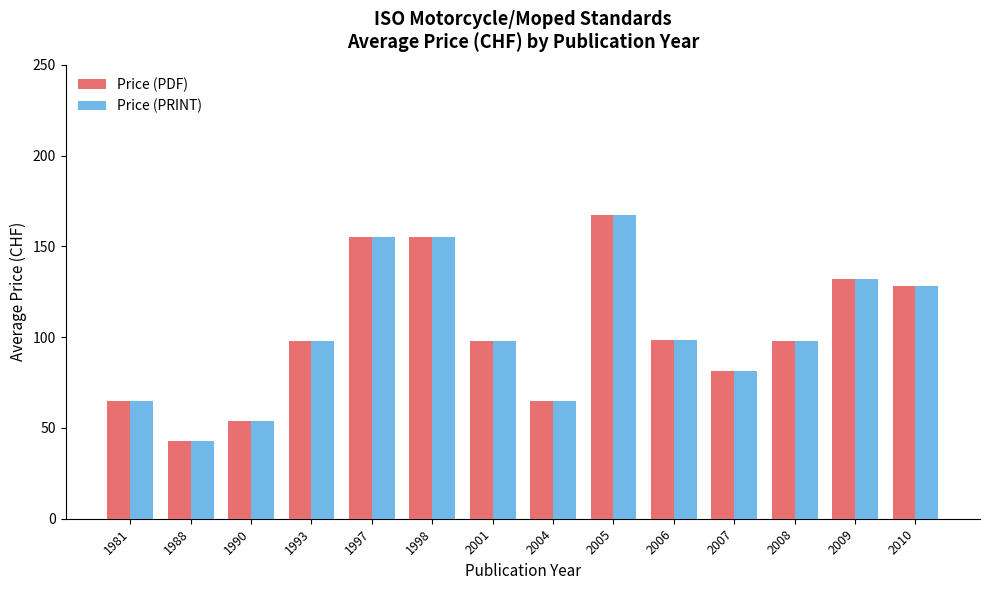

At which category does the chart reach its peak across all series?

2005